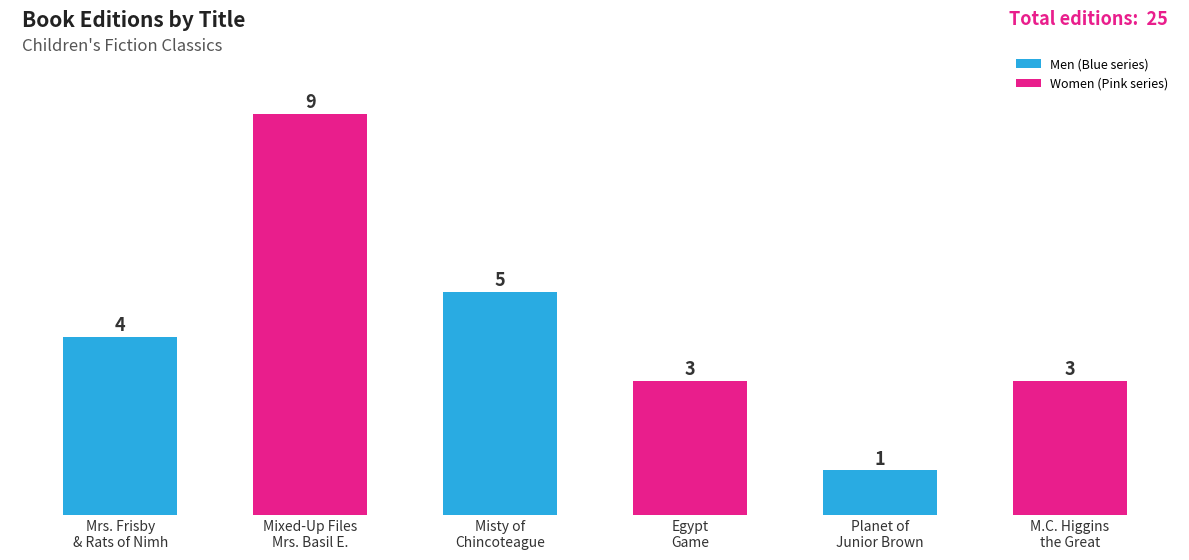

How many values are between 3 and 5?

4